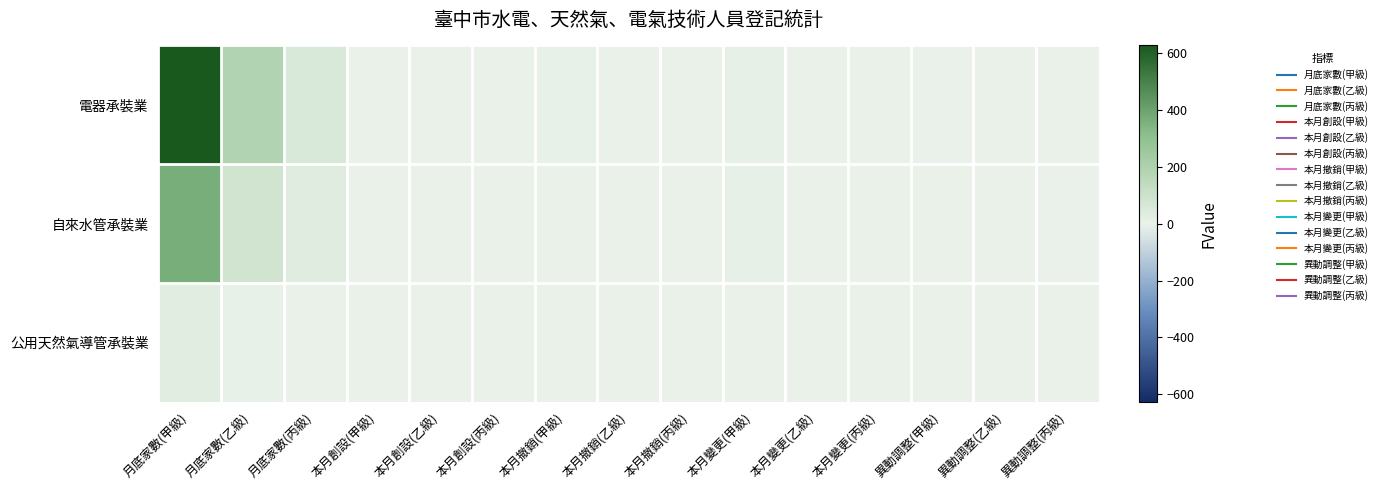

How many categories are shown in the chart?

15